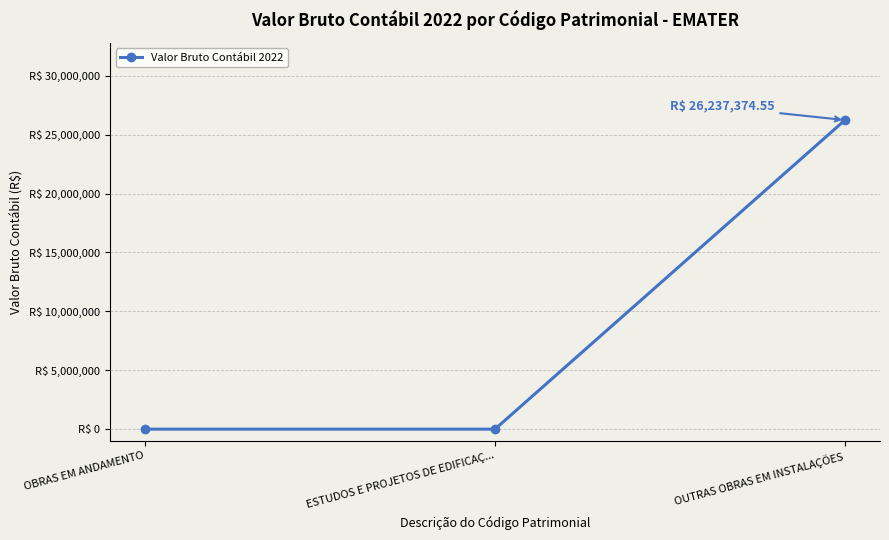

Reading left to right, transcribe all the data shown in this chart.

0.0	0.0	26237374.6